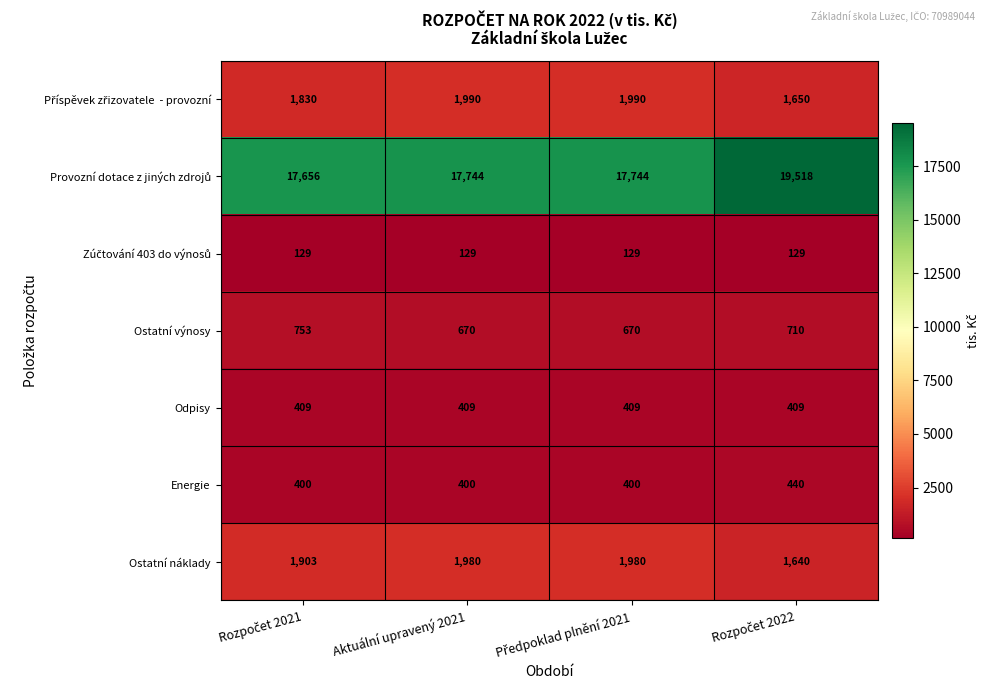

What is the lowest value of the Energie series?

400